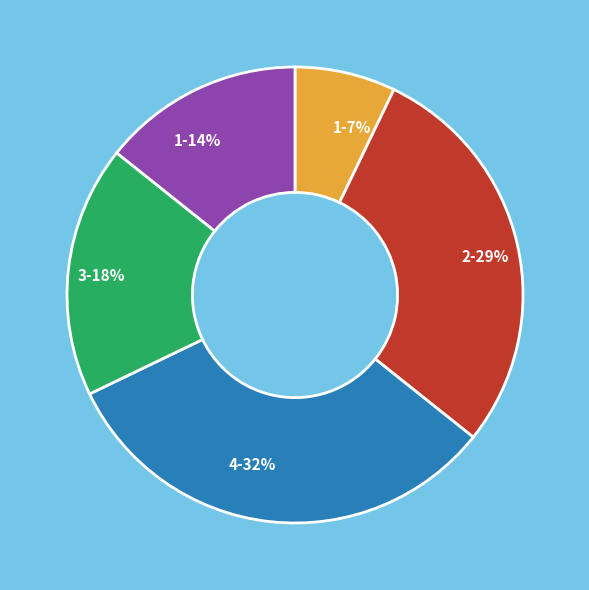

Count the number of slices in the pie.

5